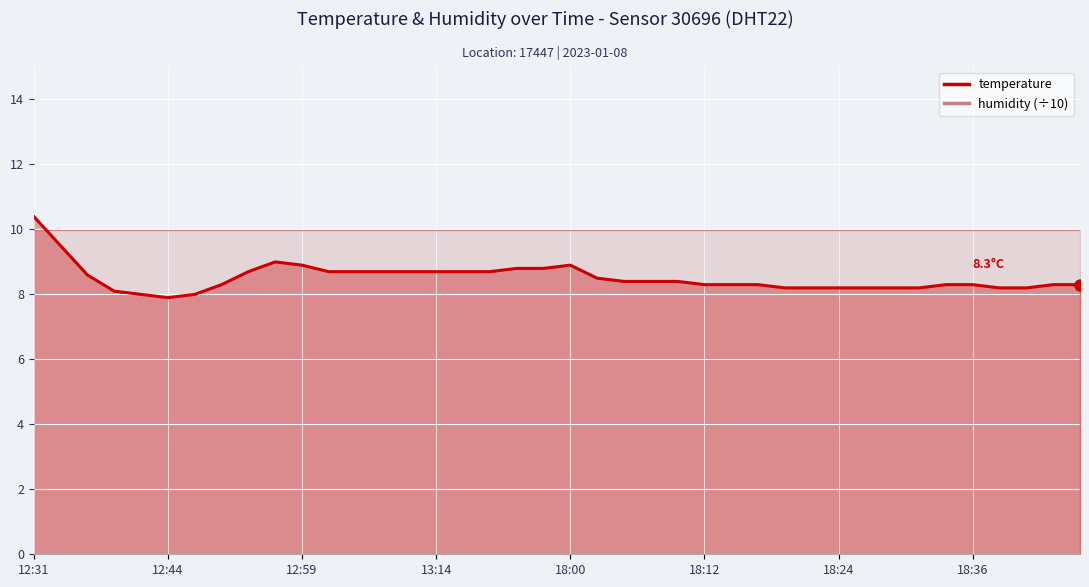

What is the average value?

8.5